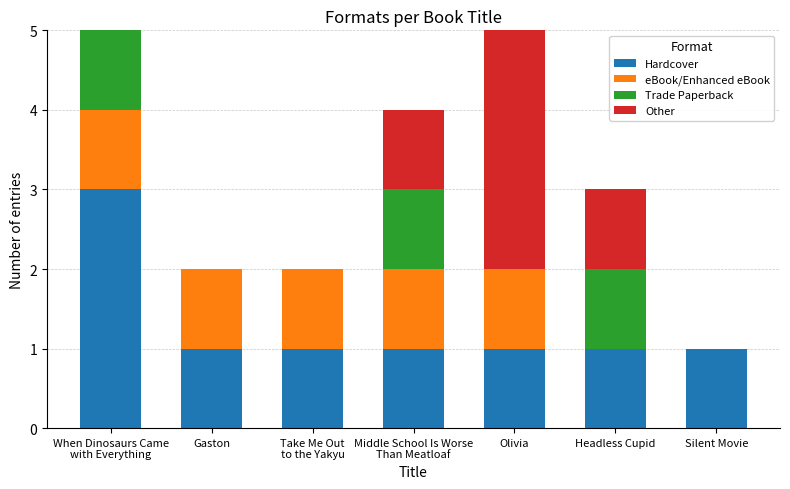

Does the chart contain stacked bars?

Yes